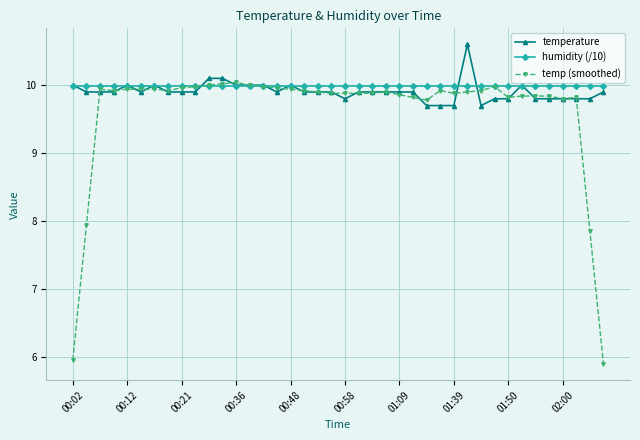

What is the maximum value shown in the chart?

10.6